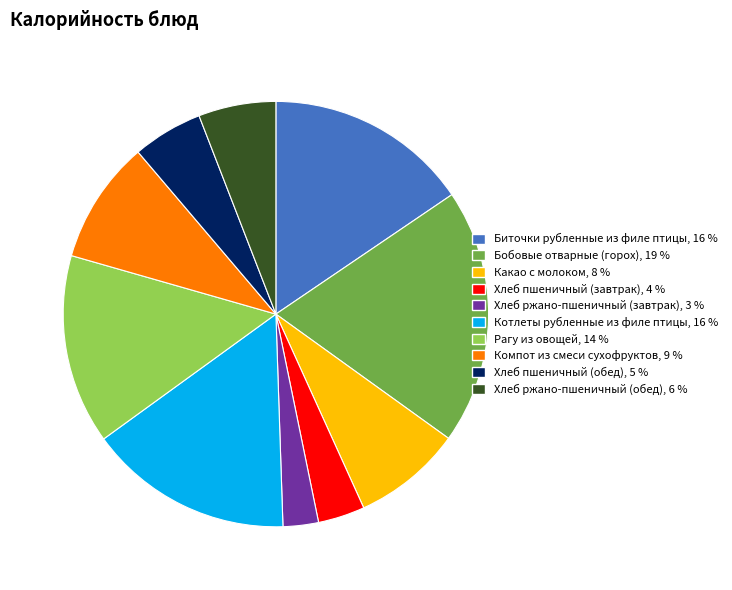

How many slices are in this pie chart?

10